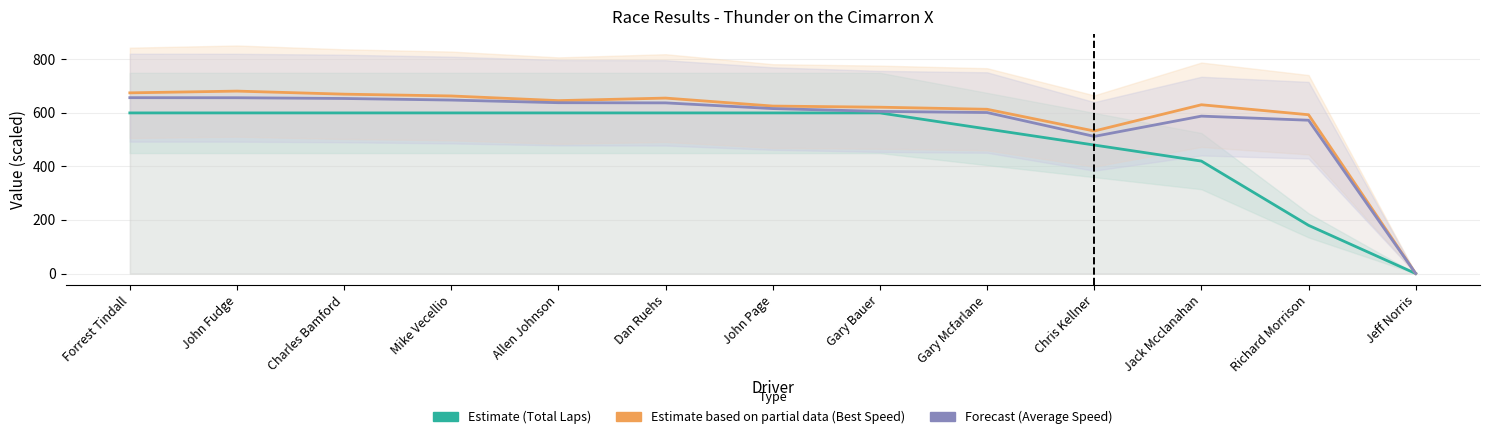

What is the value of the Estimate based on partial data (Best Speed) point at the 10th from the left?

532.4